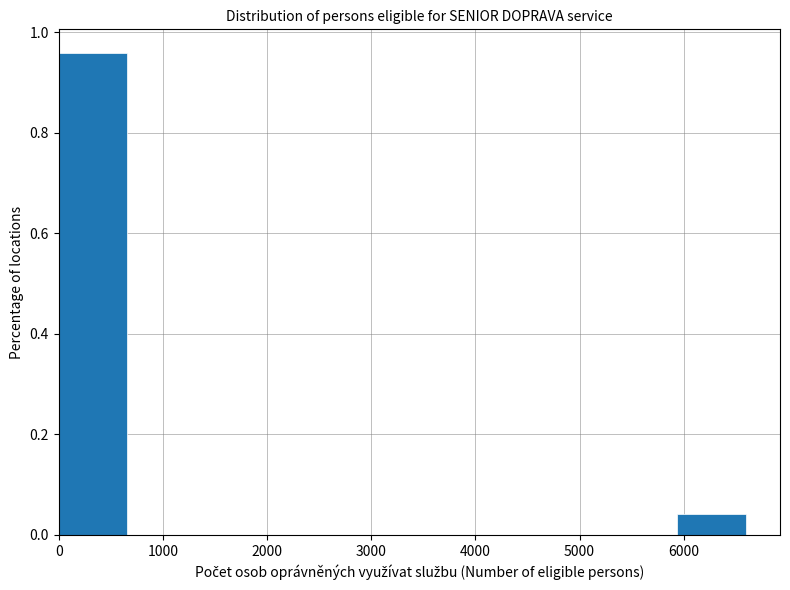

Over which range of the x-axis is the bar tallest?

0 to 700